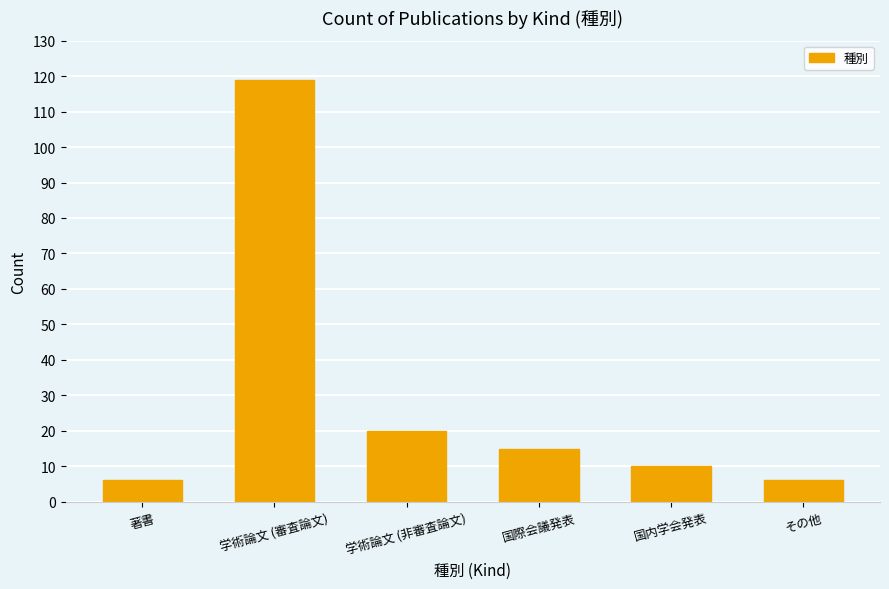

Which label corresponds to the largest value in the chart?

学術論文 (審査論文)